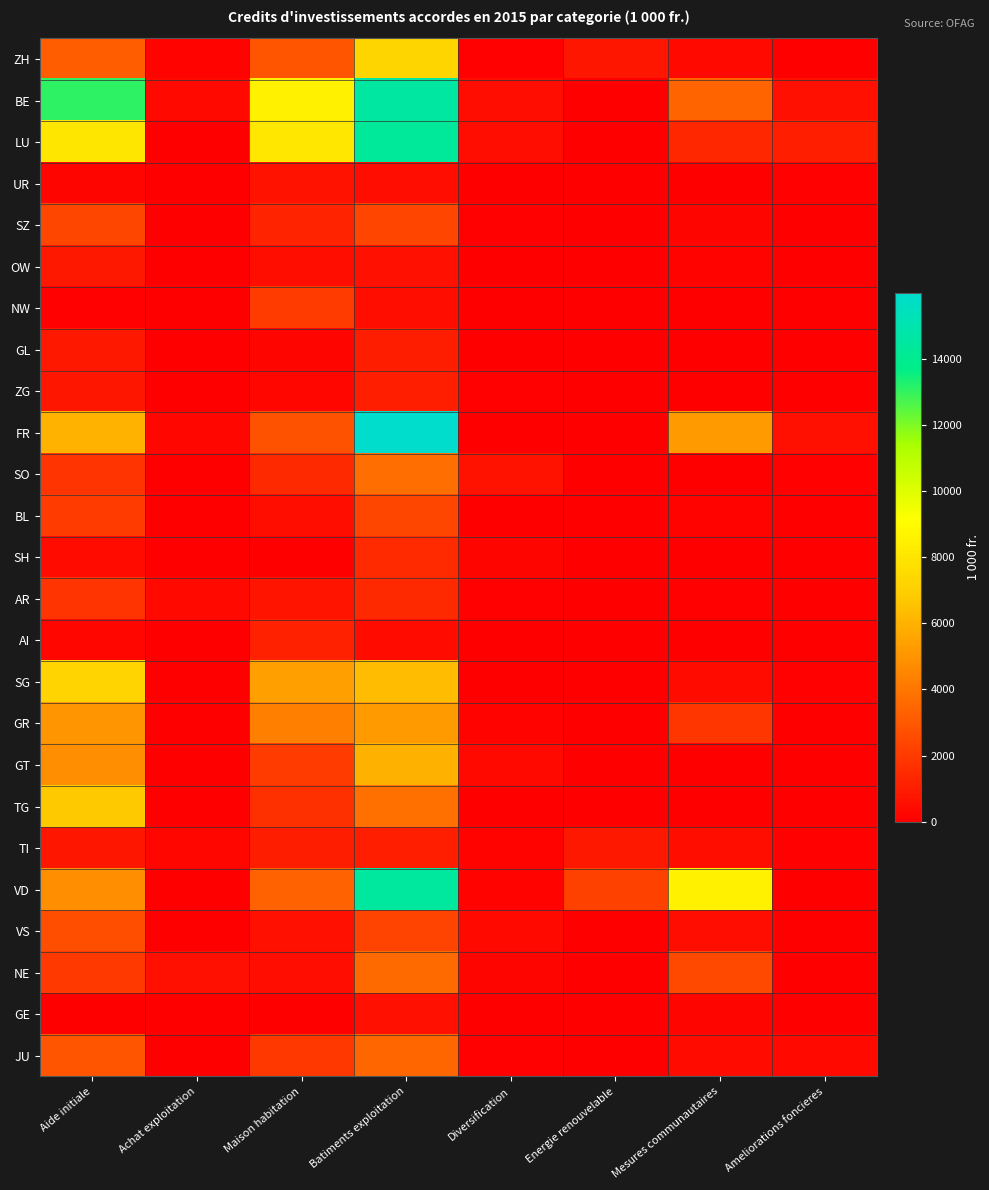

At how many categories does at least one series exceed 2375?

4